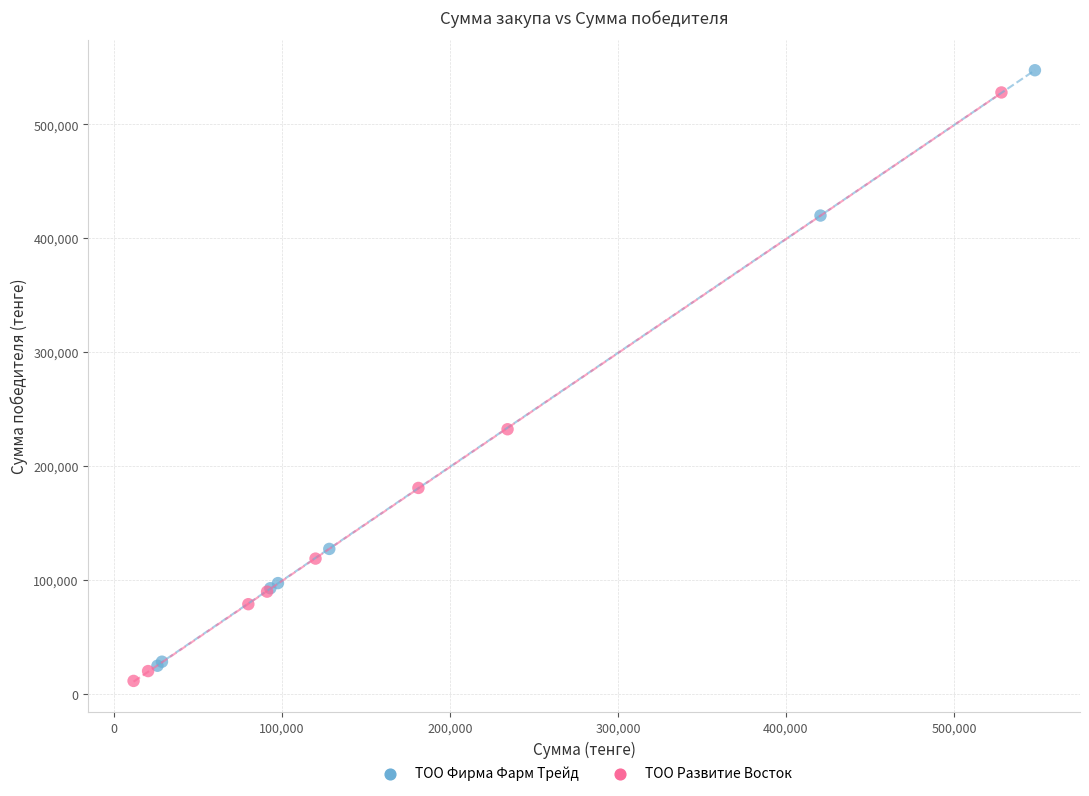

Which series has the widest spread of Y values?

ТОО Фирма Фарм Трейд